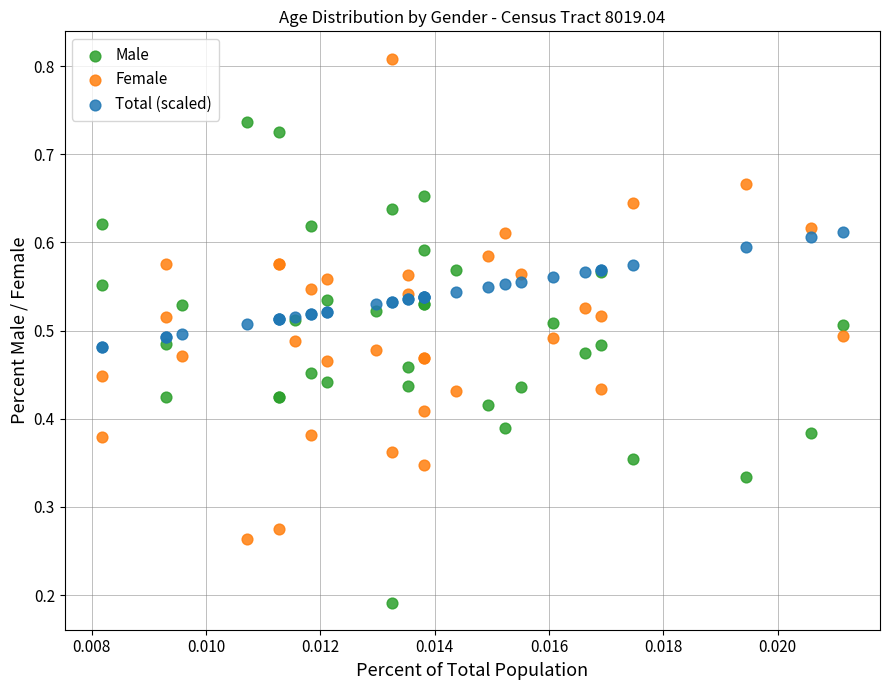

Which series reaches the maximum Y coordinate?

Female